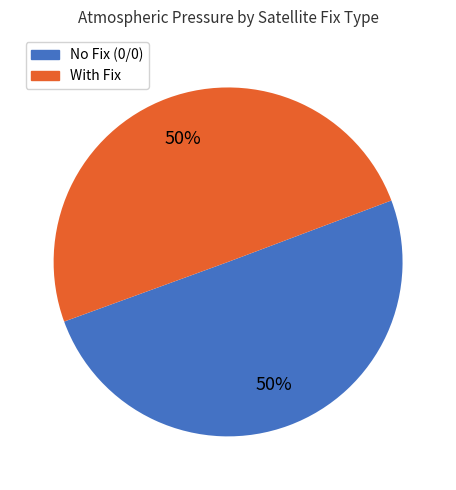

Is the sum of No Fix (0/0) and With Fix greater than half?

Yes